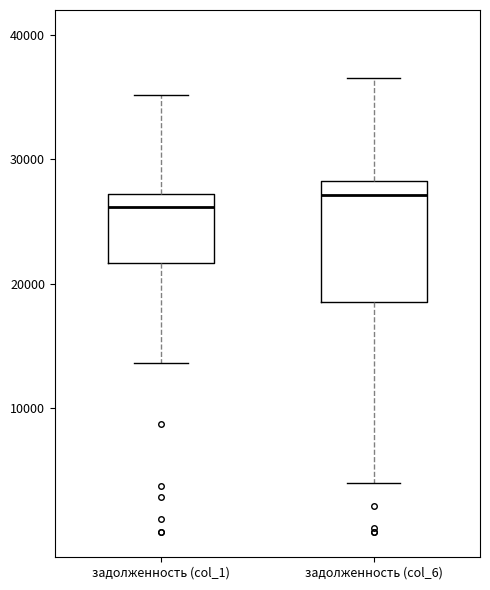

Reading left to right, read every box against the y-axis: the position of its median line, the range the box covers, and the ends of its whiskers. The values are not printed on the chart, so give them approximately, as read against the axis.

задолженность (col_1): median 26000, box 22000 to 27000, whiskers 14000 to 35000
задолженность (col_6): median 27000, box 19000 to 28000, whiskers 4000 to 37000